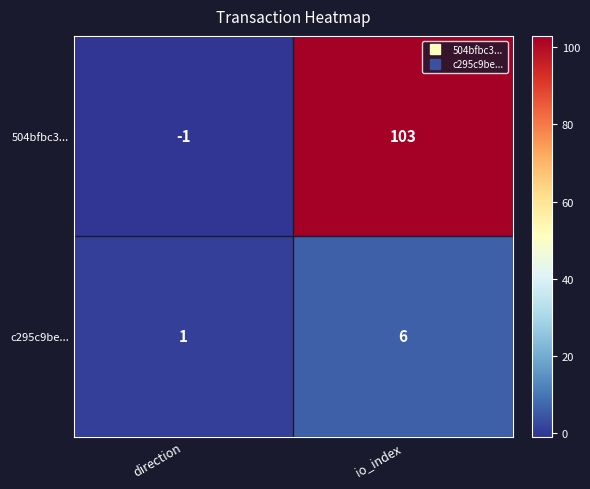

At which label is 504bfbc3... closest to 51?

direction